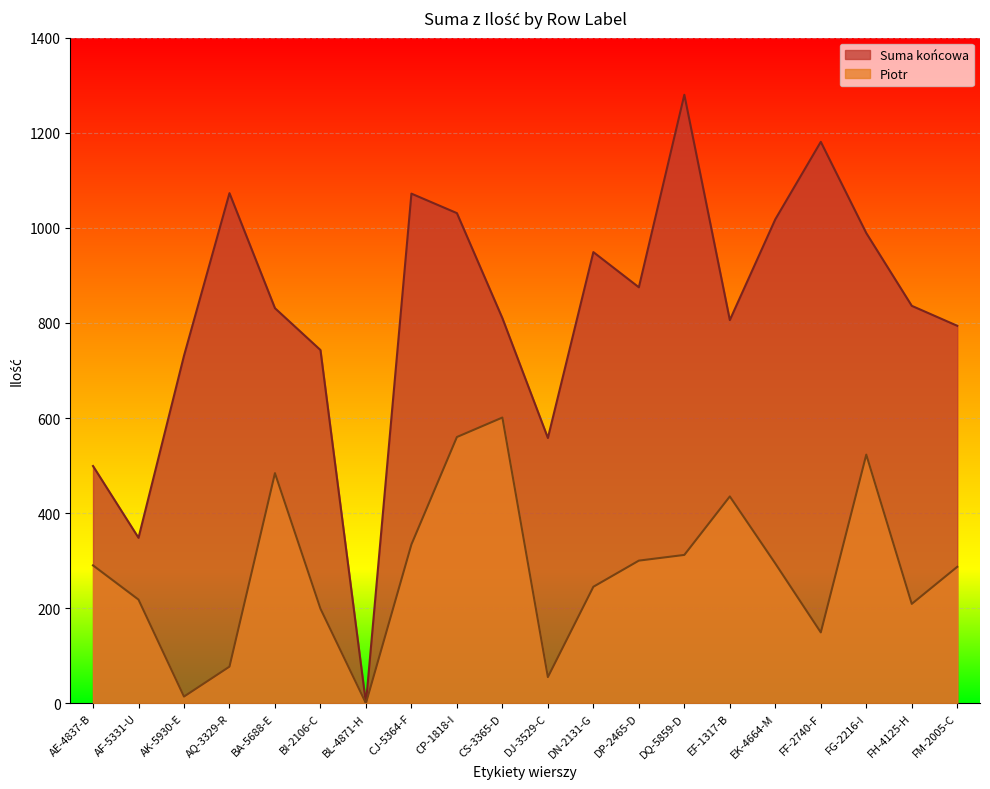

What is the sum of the Piotr values at CS-3365-D and FG-2216-I?

1124